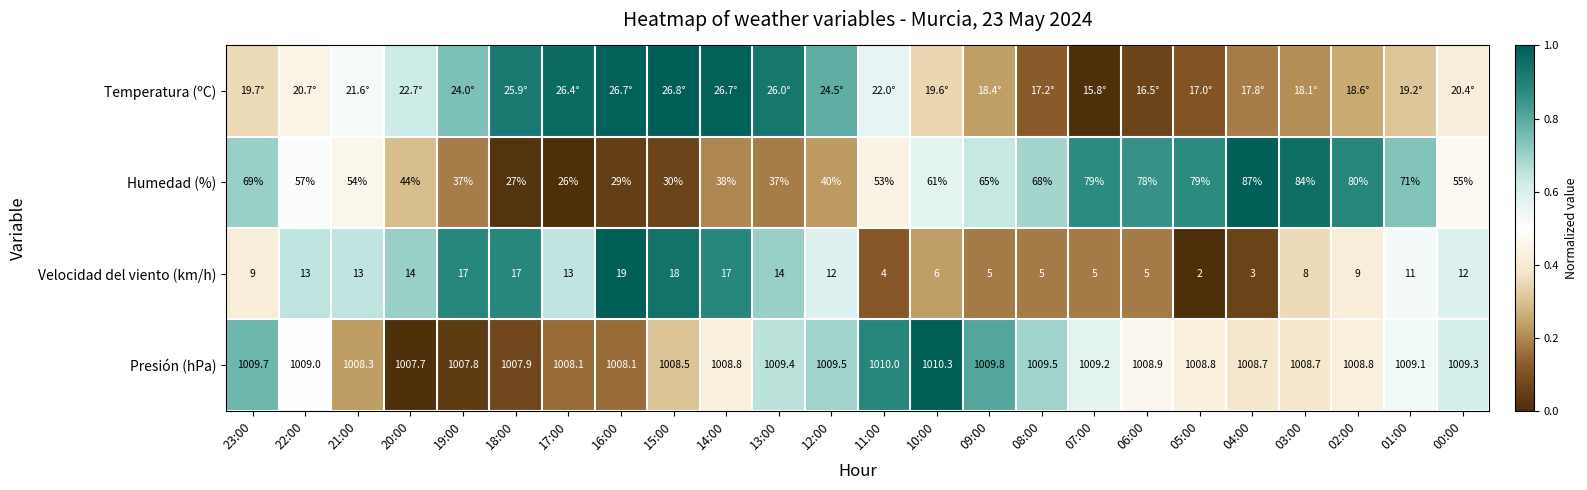

How many data points in Velocidad del viento (km/h) are less than 12?

12